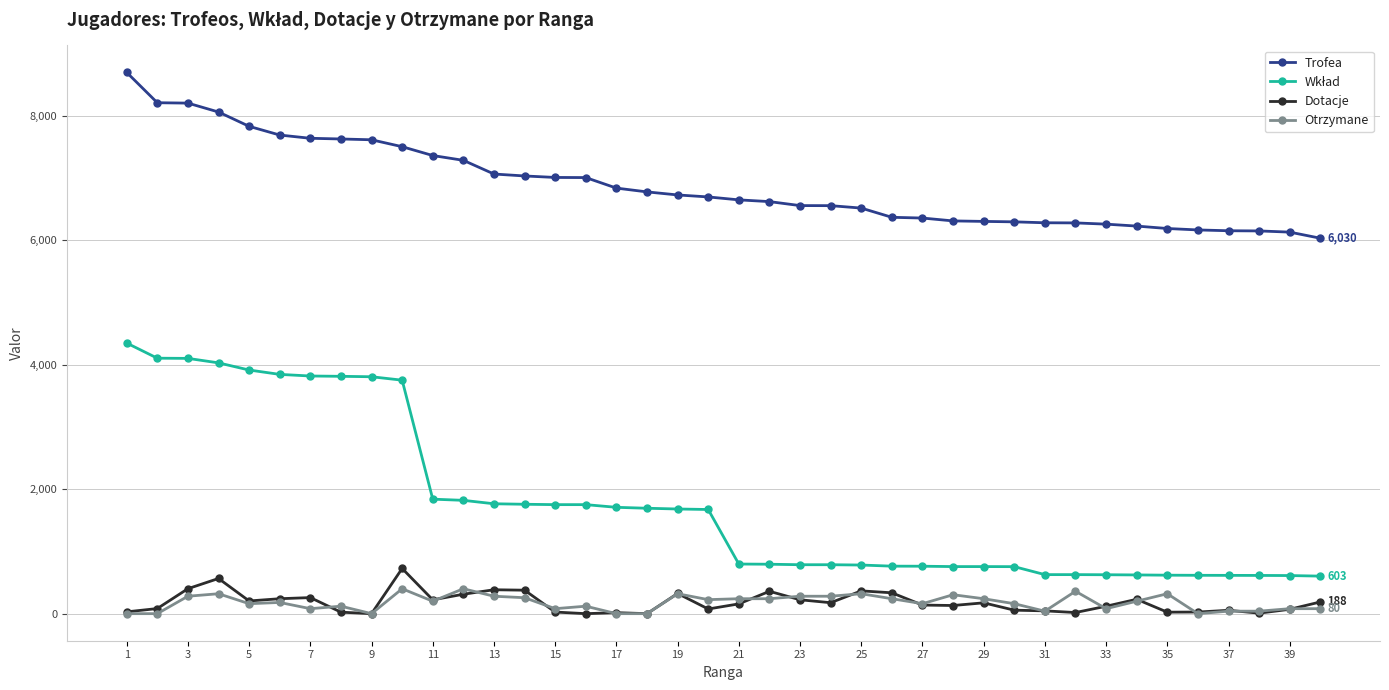

True or false: Otrzymane and Trofea cross at least once.

False